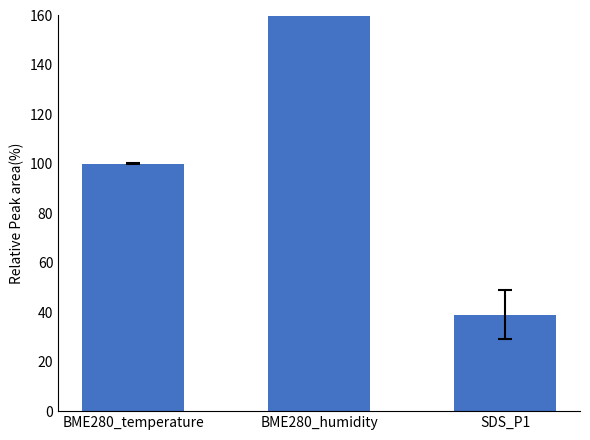

How many values are below 100?

1